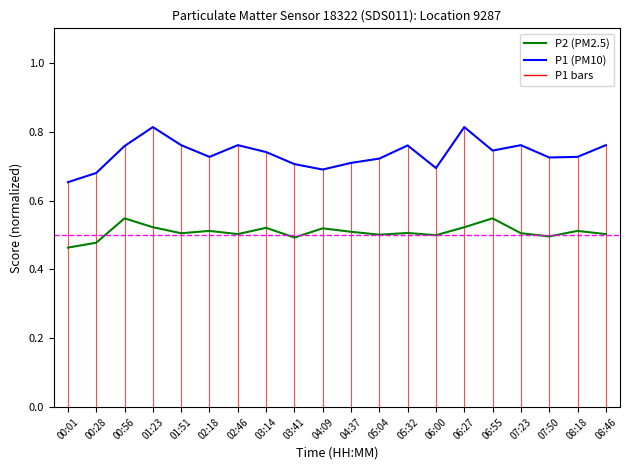

True or false: P1 (PM10) and P2 (PM2.5) cross at least once.

False